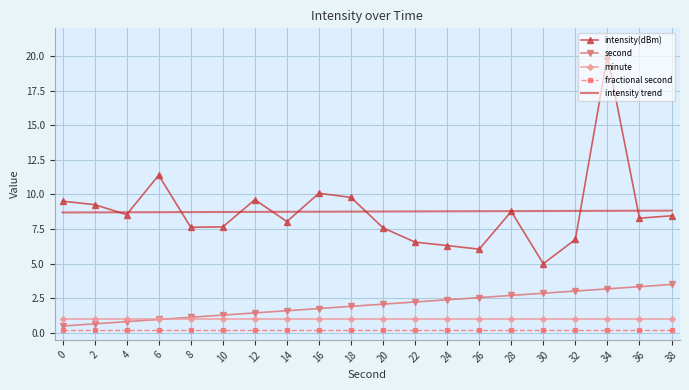

Which series changed the most between 10 and 12?

intensity(dBm)